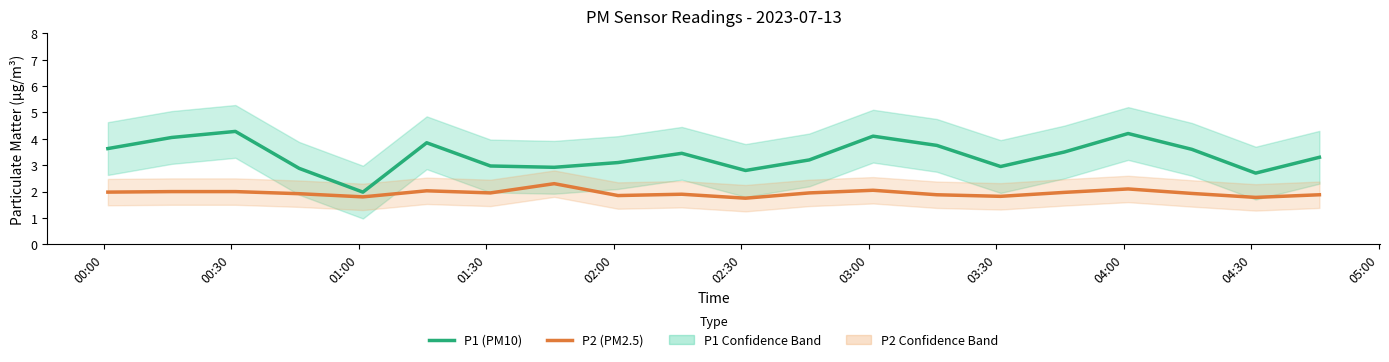

True or false: P1 (PM10) and P2 (PM2.5) cross at least once.

False